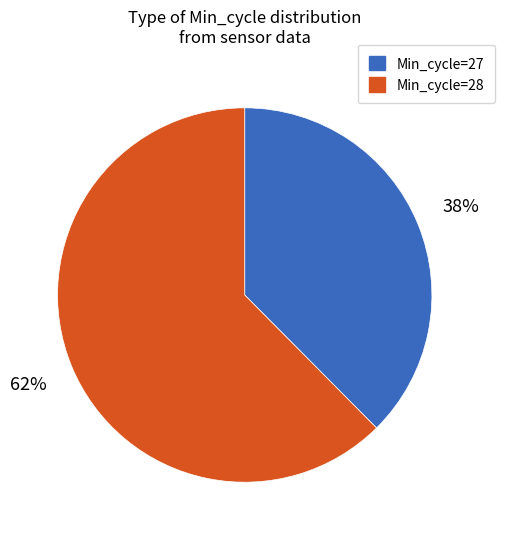

Does any single category account for the majority?

Yes